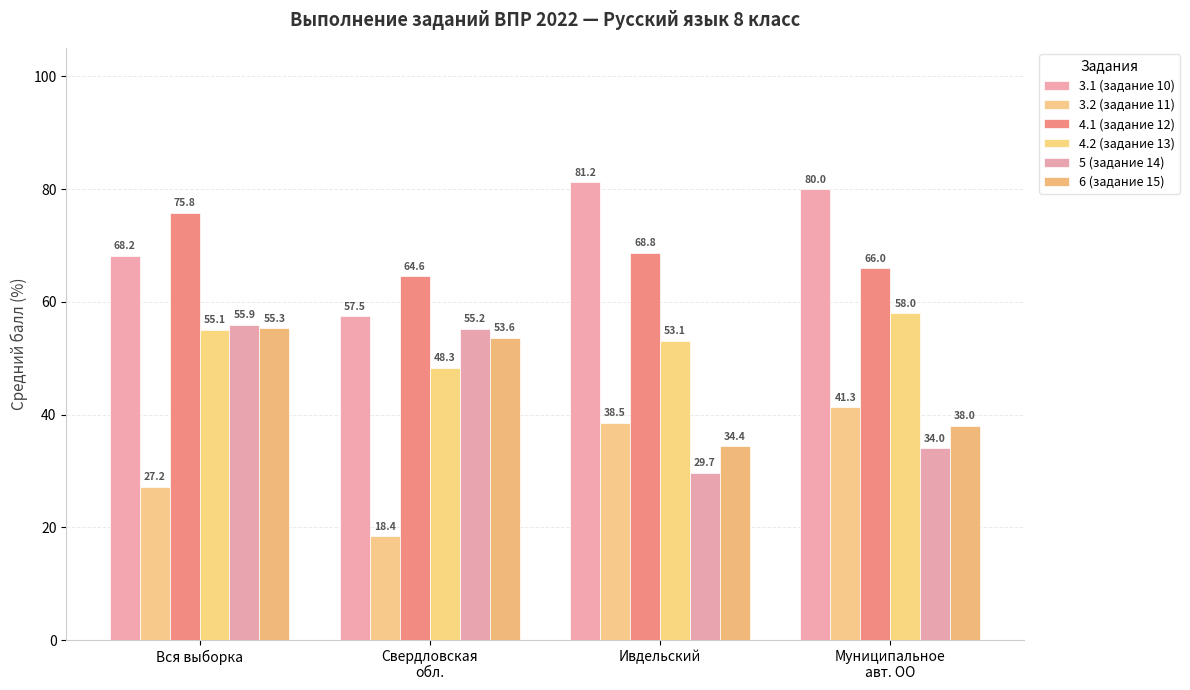

What position from the right is Ивдельский?

2